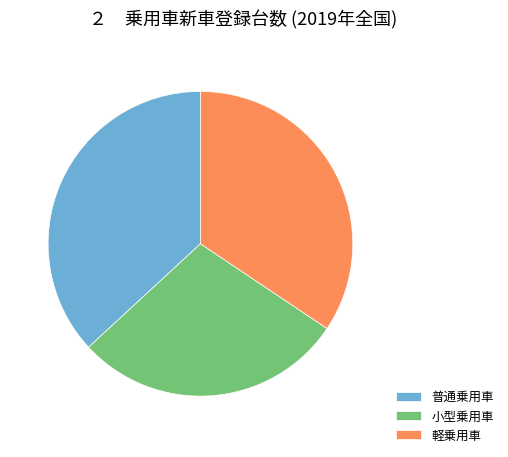

Which has a higher value, 普通乗用車 or 軽乗用車?

普通乗用車